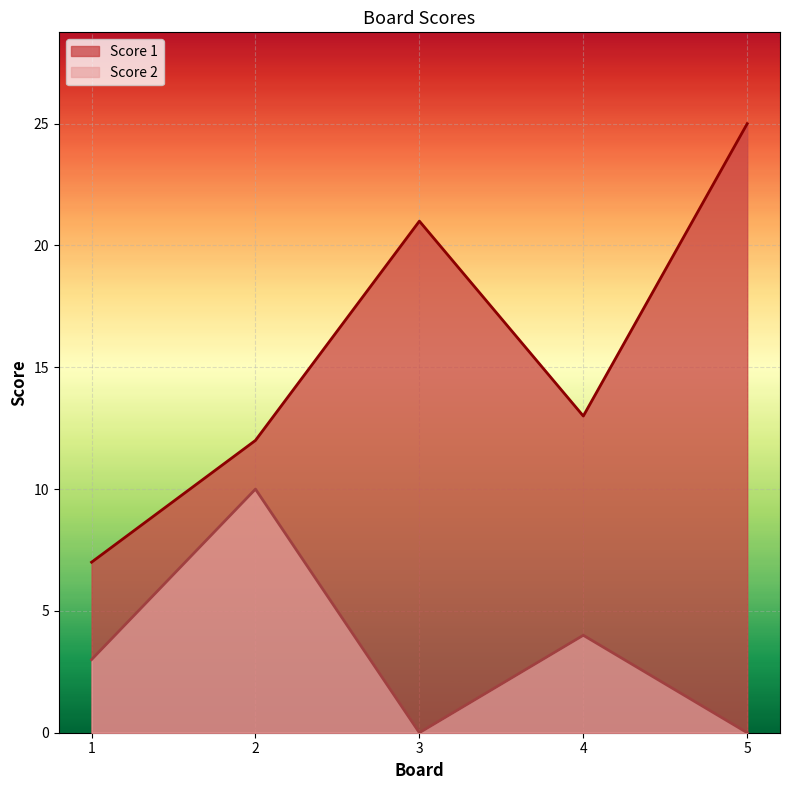

What is the difference between the Score 1 values at 3 and 2?

9